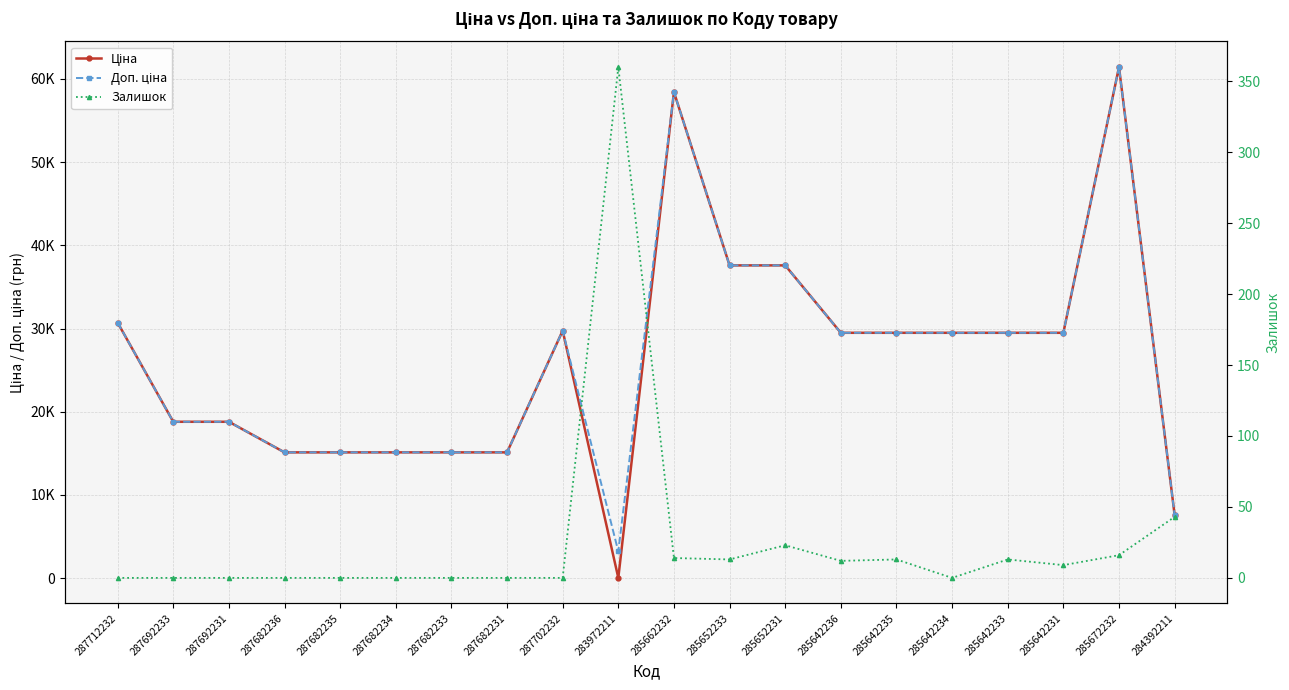

Which series has the widest spread of values?

Ціна